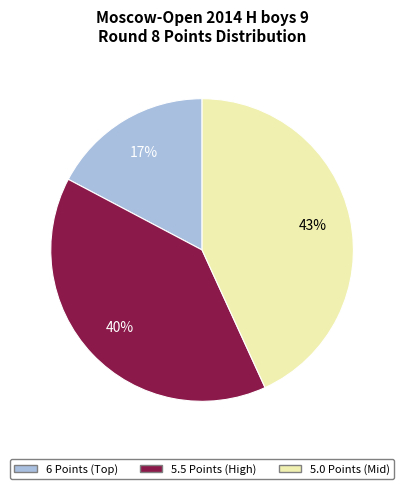

Is there any slice that represents more than half of the pie?

No